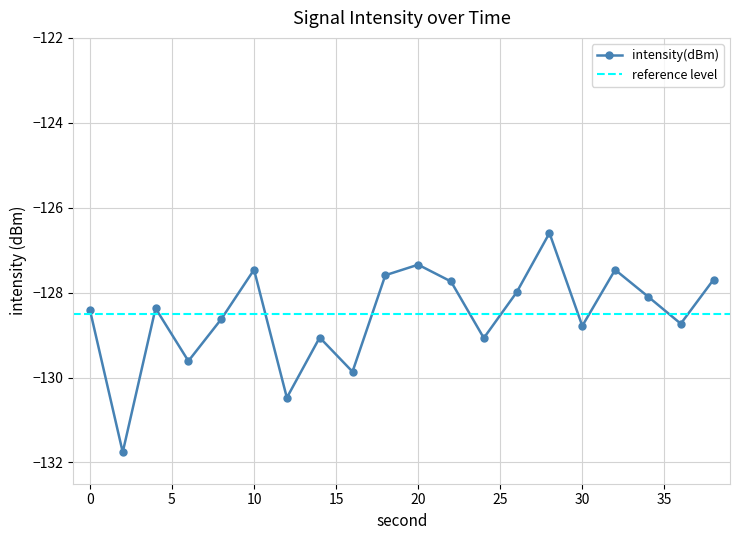

How many interior local peaks (higher than both neighbors) does the data have?

6